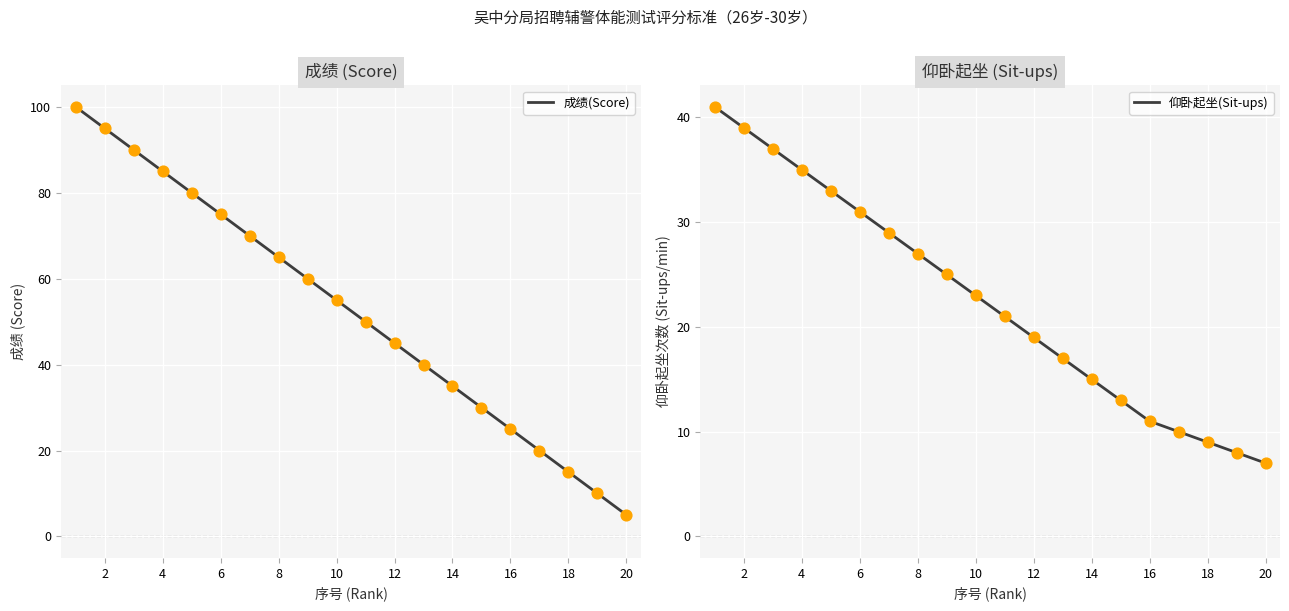

What are all the series names shown in the legend?

成绩(Score), 仰卧起坐(Sit-ups)